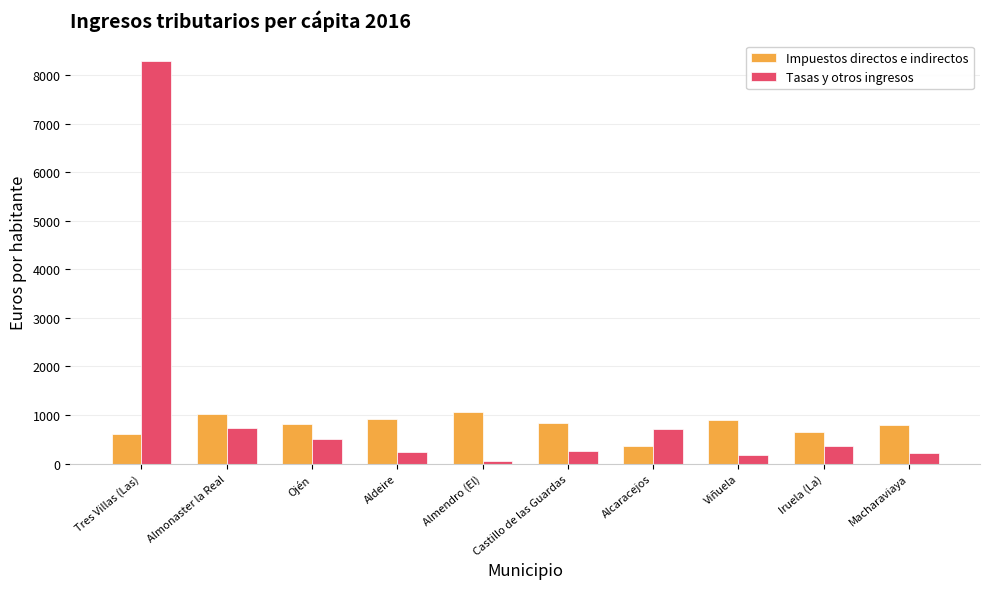

Are the bars horizontal?

No